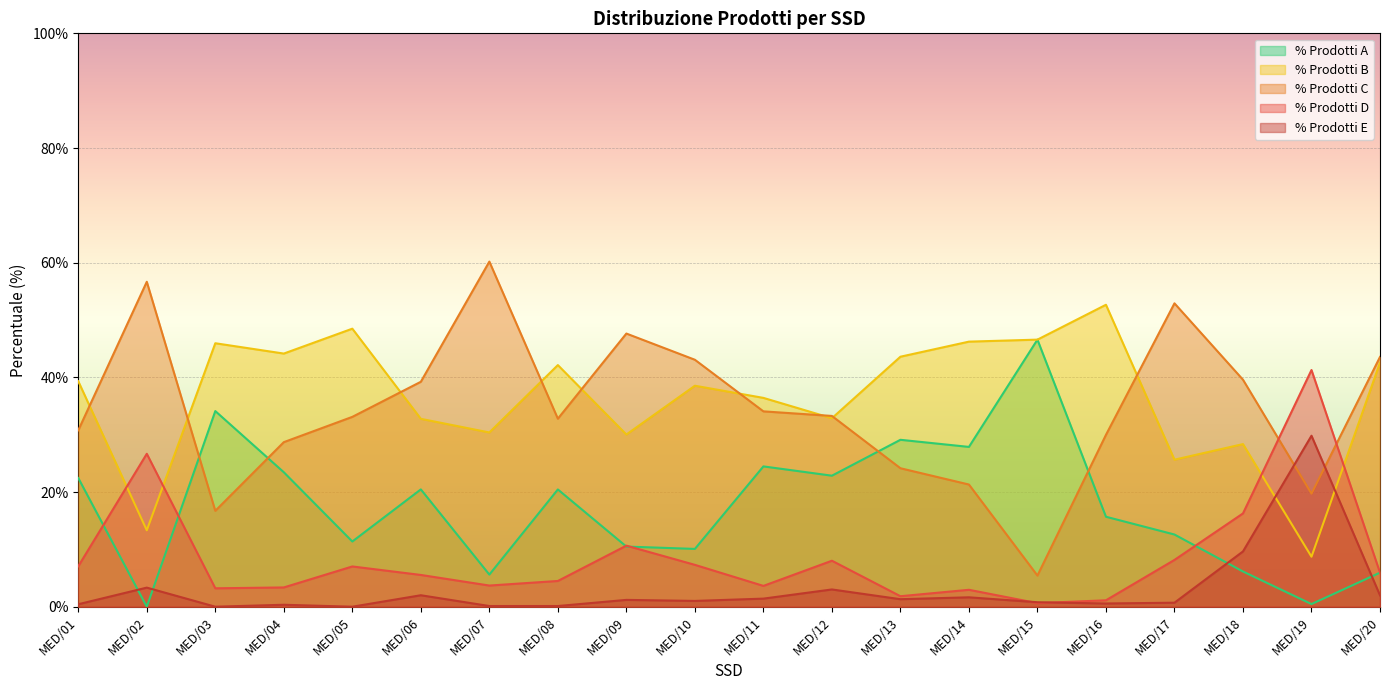

Reading left to right, transcribe all the data shown in this chart.

% Prodotti A: MED/01=22.4	MED/02=0.0	MED/03=34.1	MED/04=23.4	MED/05=11.4	MED/06=20.5	MED/07=5.6	MED/08=20.4	MED/09=10.5	MED/10=10.1	MED/11=24.5	MED/12=22.9	MED/13=29.1	MED/14=27.9	MED/15=46.6	MED/16=15.7	MED/17=12.6	MED/18=6.1	MED/19=0.5	MED/20=5.9
% Prodotti B: MED/01=39.3	MED/02=13.3	MED/03=46.0	MED/04=44.1	MED/05=48.5	MED/06=32.8	MED/07=30.4	MED/08=42.1	MED/09=30.0	MED/10=38.5	MED/11=36.4	MED/12=32.9	MED/13=43.6	MED/14=46.2	MED/15=46.6	MED/16=52.7	MED/17=25.6	MED/18=28.4	MED/19=8.7	MED/20=42.6
% Prodotti C: MED/01=30.8	MED/02=56.7	MED/03=16.7	MED/04=28.7	MED/05=33.1	MED/06=39.2	MED/07=60.2	MED/08=32.8	MED/09=47.6	MED/10=43.1	MED/11=34.1	MED/12=33.3	MED/13=24.1	MED/14=21.3	MED/15=5.4	MED/16=30.0	MED/17=52.9	MED/18=39.6	MED/19=19.7	MED/20=43.6
% Prodotti D: MED/01=7.0	MED/02=26.7	MED/03=3.2	MED/04=3.4	MED/05=7.0	MED/06=5.5	MED/07=3.7	MED/08=4.5	MED/09=10.7	MED/10=7.3	MED/11=3.6	MED/12=8.0	MED/13=1.8	MED/14=3.0	MED/15=0.6	MED/16=1.1	MED/17=8.2	MED/18=16.3	MED/19=41.3	MED/20=5.9
% Prodotti E: MED/01=0.4	MED/02=3.3	MED/03=0.0	MED/04=0.3	MED/05=0.0	MED/06=2.0	MED/07=0.1	MED/08=0.1	MED/09=1.2	MED/10=1.0	MED/11=1.4	MED/12=3.0	MED/13=1.3	MED/14=1.6	MED/15=0.8	MED/16=0.6	MED/17=0.7	MED/18=9.6	MED/19=29.8	MED/20=2.0